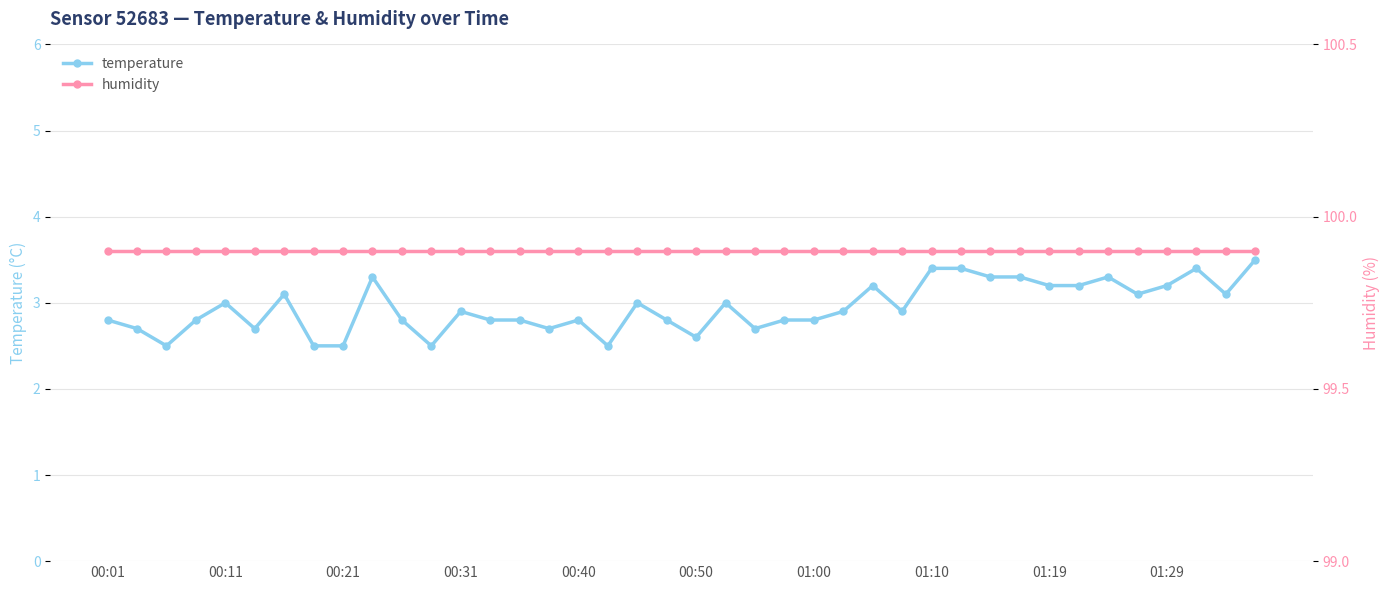

Reading left to right, transcribe all the data shown in this chart.

temperature: 2.8	2.7	2.5	2.8	3.0	2.7	3.1	2.5	2.5	3.3	2.8	2.5	2.9	2.8	2.8	2.7	2.8	2.5	3.0	2.8	2.6	3.0	2.7	2.8	2.8	2.9	3.2	2.9	3.4	3.4	3.3	3.3	3.2	3.2	3.3	3.1	3.2	3.4	3.1	3.5
humidity: 99.9	99.9	99.9	99.9	99.9	99.9	99.9	99.9	99.9	99.9	99.9	99.9	99.9	99.9	99.9	99.9	99.9	99.9	99.9	99.9	99.9	99.9	99.9	99.9	99.9	99.9	99.9	99.9	99.9	99.9	99.9	99.9	99.9	99.9	99.9	99.9	99.9	99.9	99.9	99.9